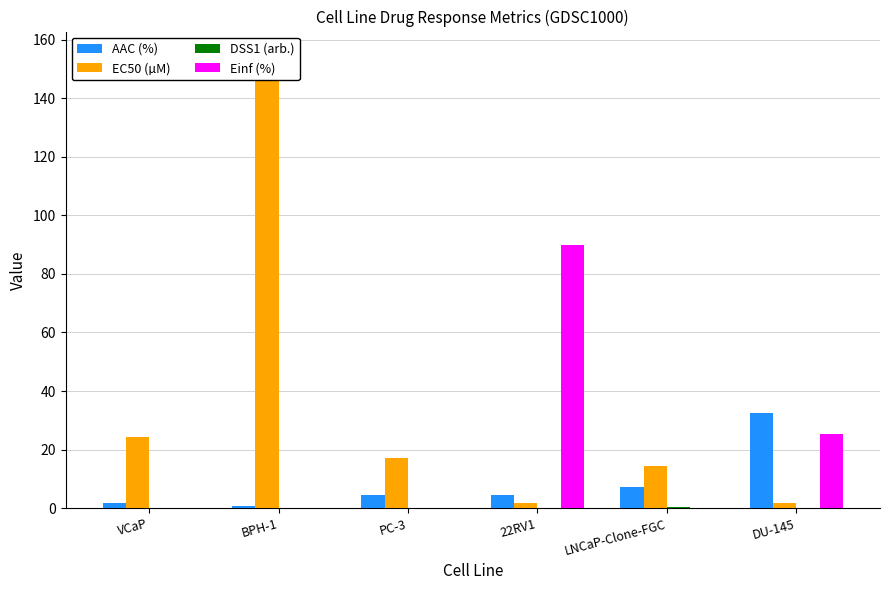

Rank the series by their average value, from highest to lowest.

EC50 (µM), Einf (%), AAC (%), DSS1 (arb.)